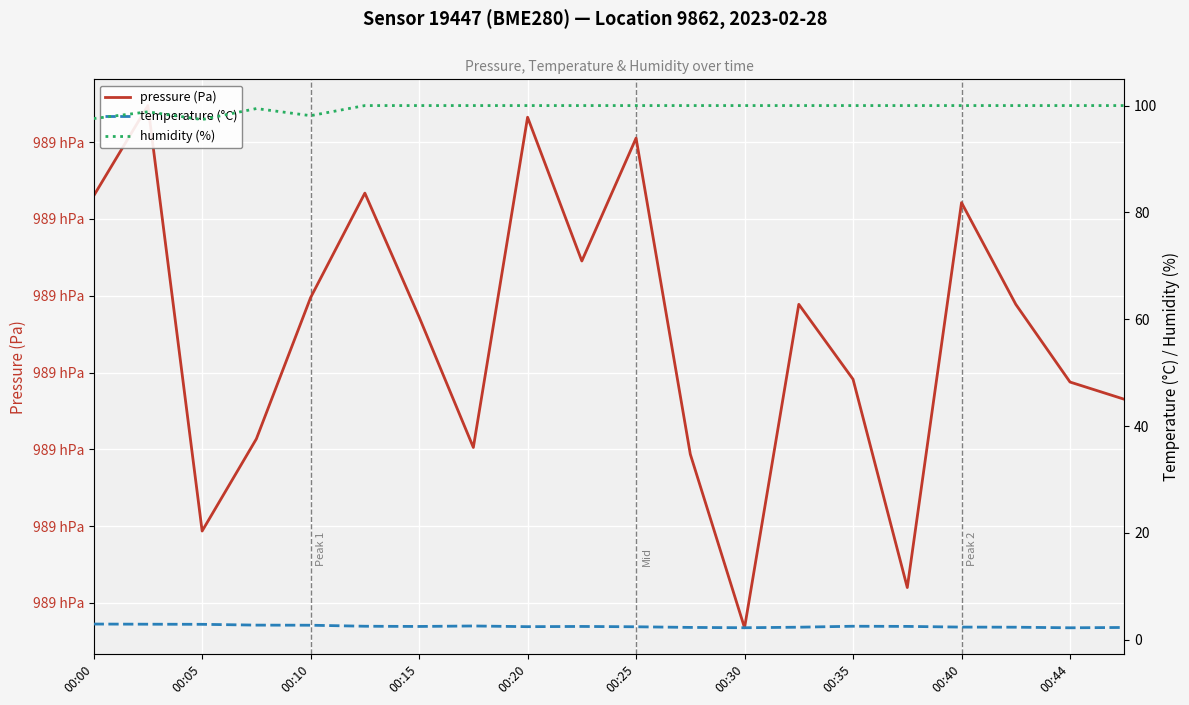

Where is the first local minimum for humidity (%)?

00:05